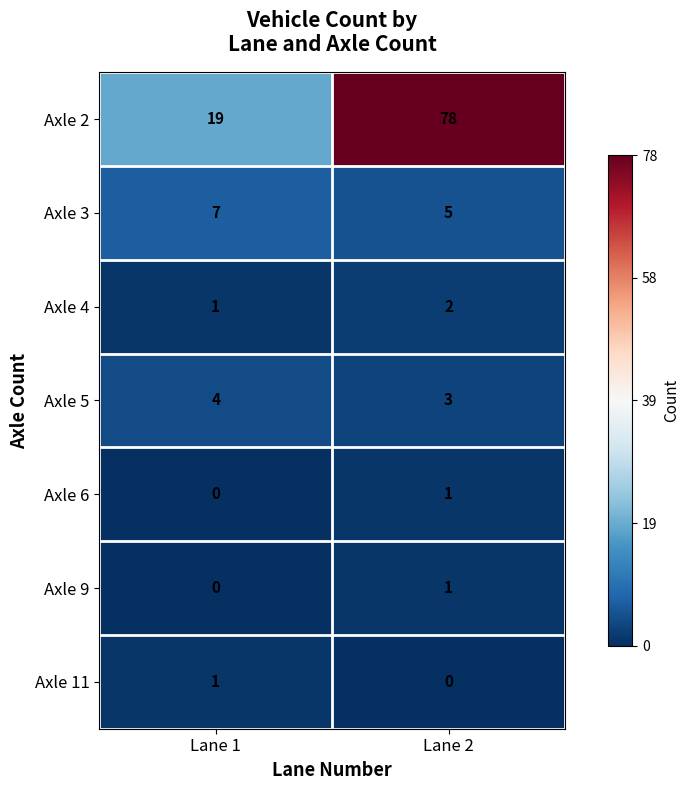

Where is Axle 6 nearest to the value 0?

Lane 1